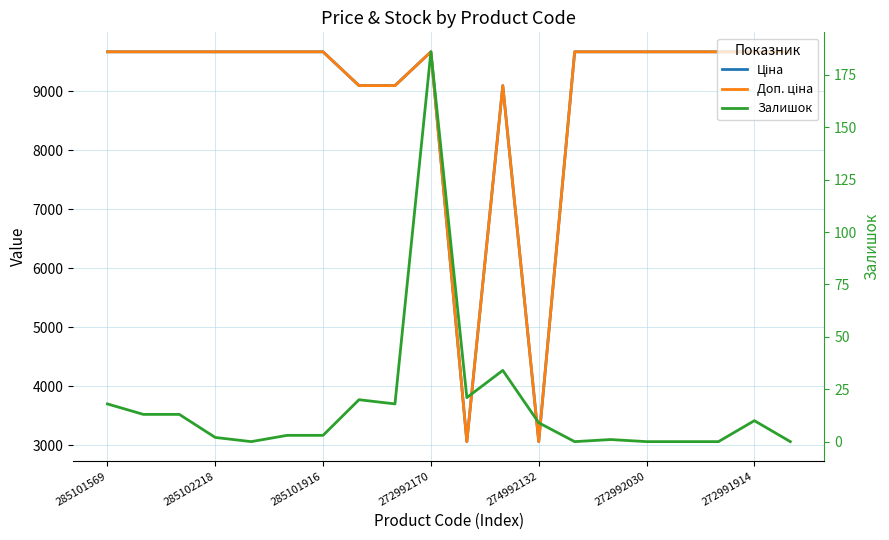

True or false: Ціна and Залишок intersect in this chart.

False